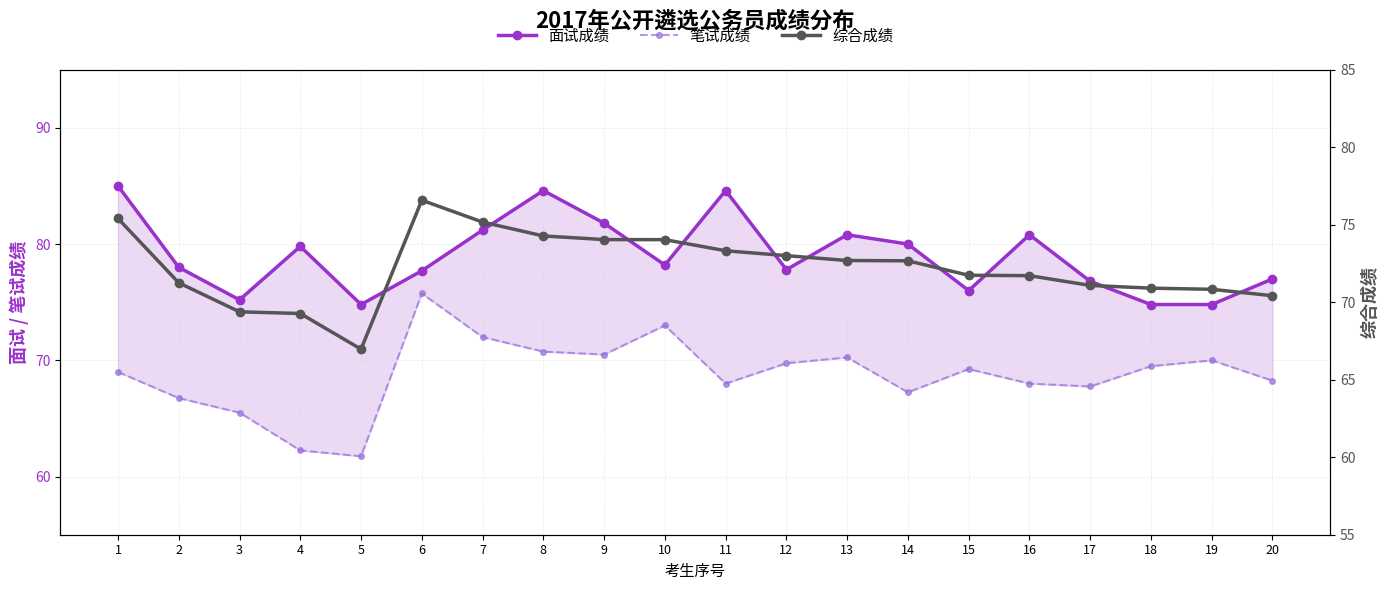

How many interior local peaks does the 面试成绩 series have?

5